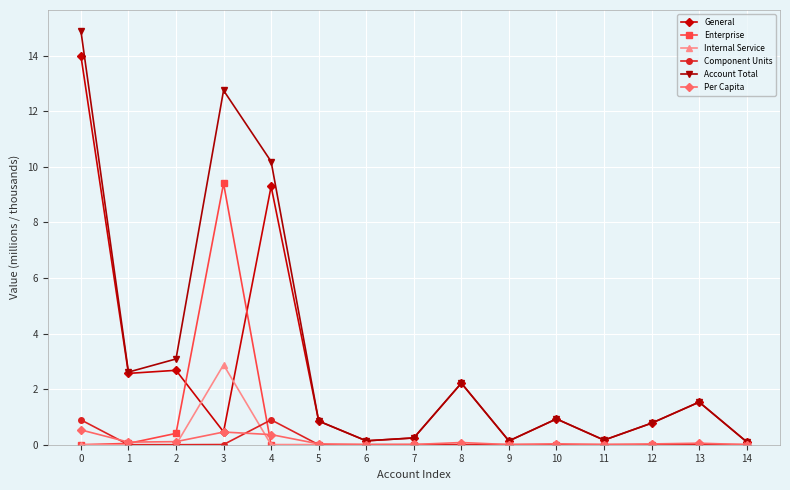

How many data points does each series have?

15